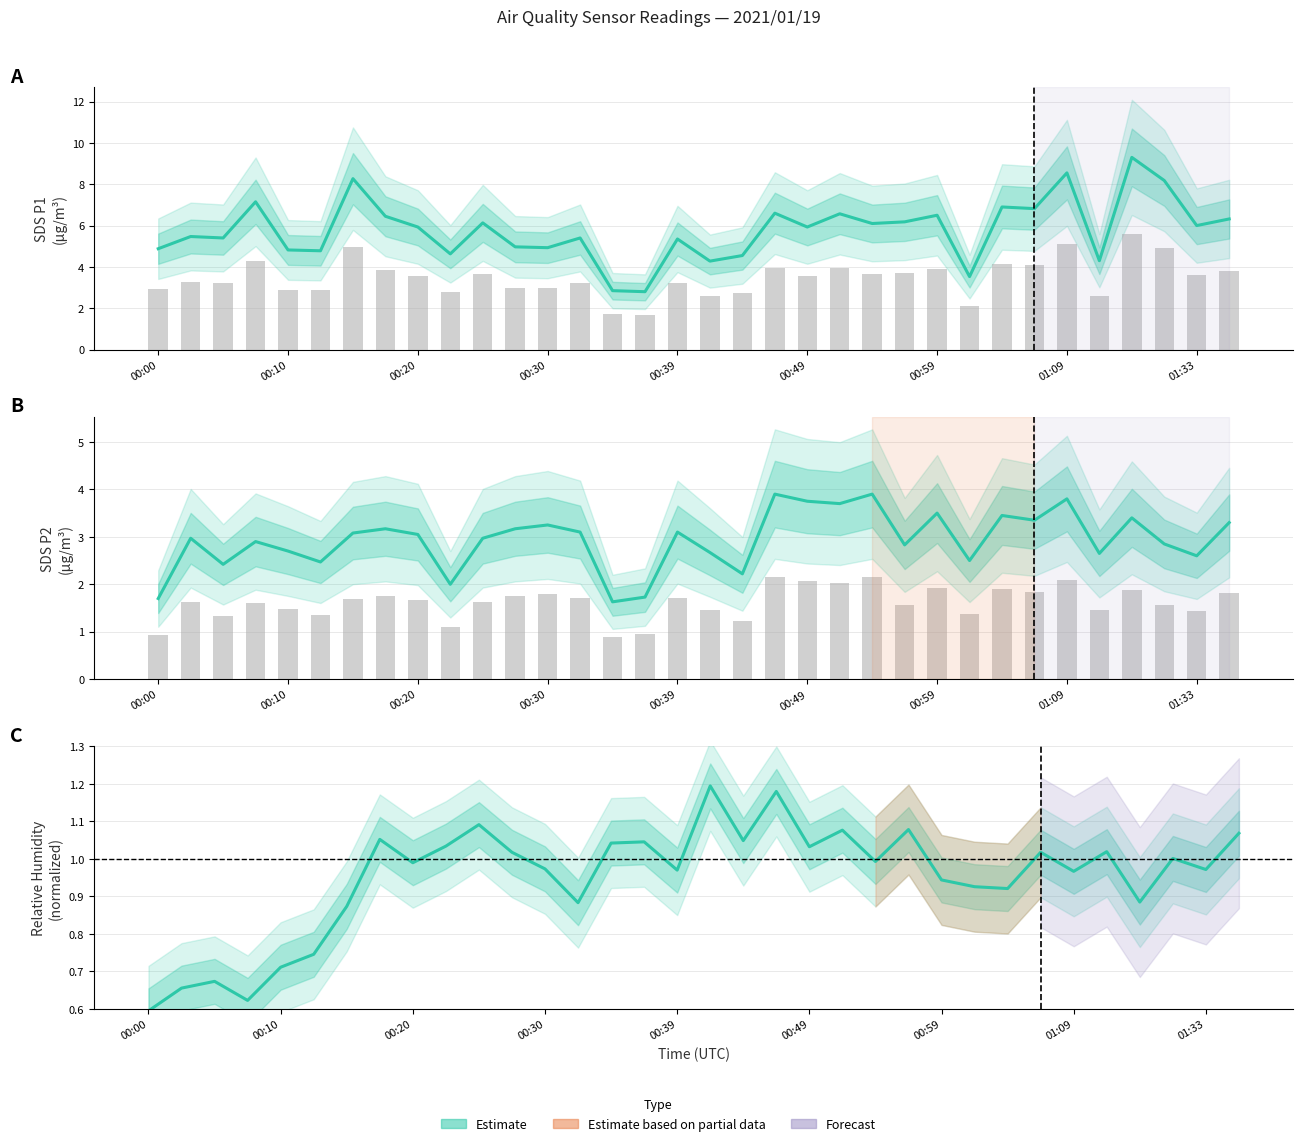

Rank the categories by SDS_P2 value from highest to lowest.

19, 22, 28, 20, 21, 24, 26, 30, 27, 33, 12, 01:09, 11, 13, 16, 00:59, 01:33, 00:10, 10, 00:30, 31, 23, 00:39, 17, 29, 32, 25, 00:49, 00:20, 18, 9, 15, 00:00, 14